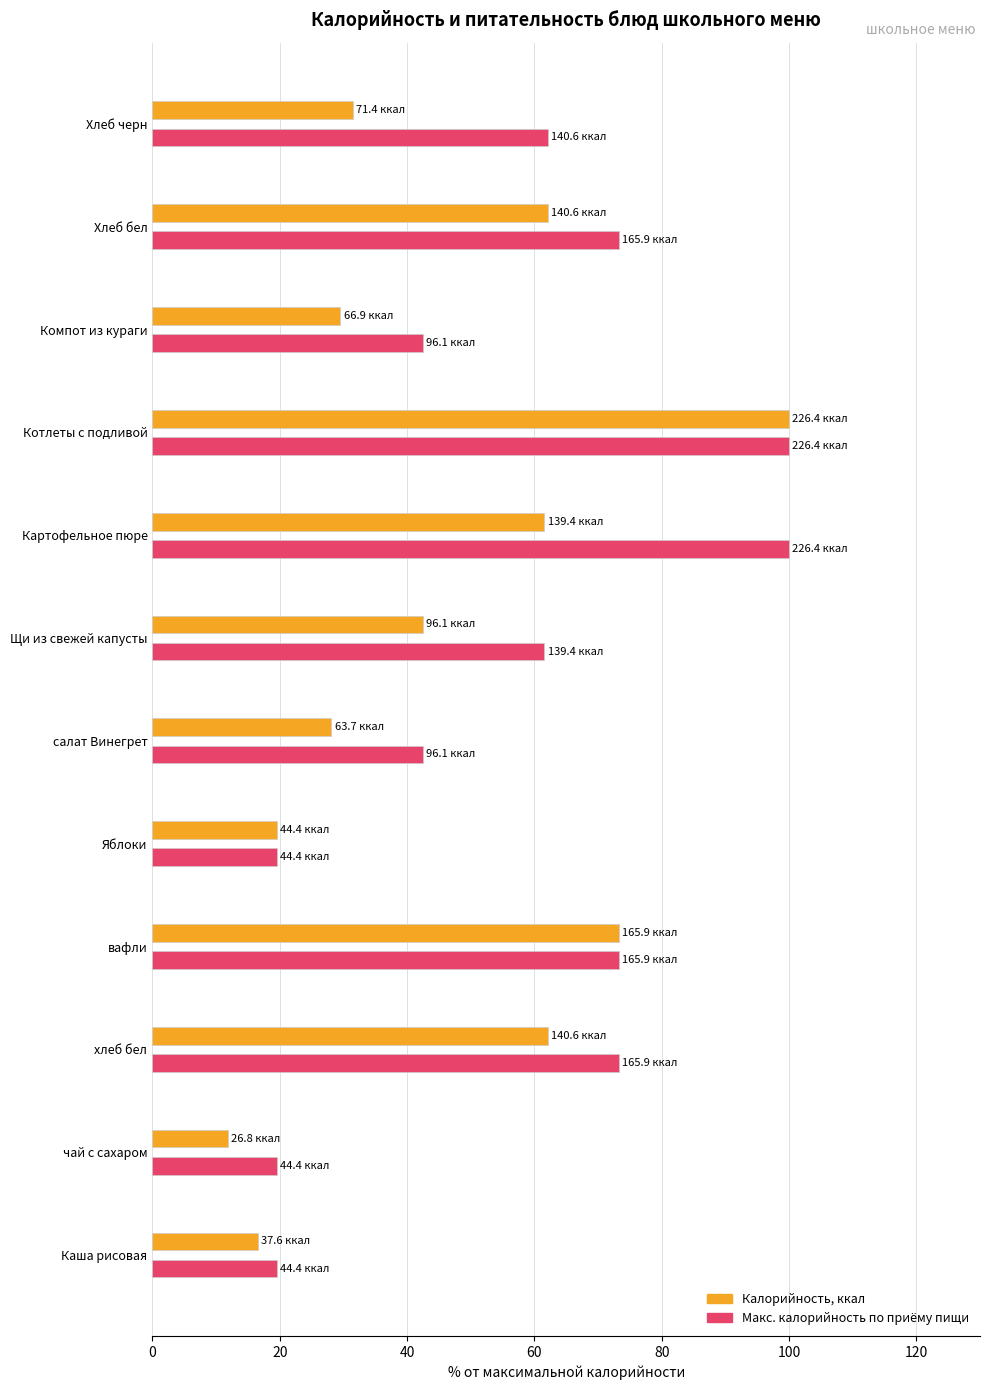

What is the total value across all series at Яблоки?

39.2